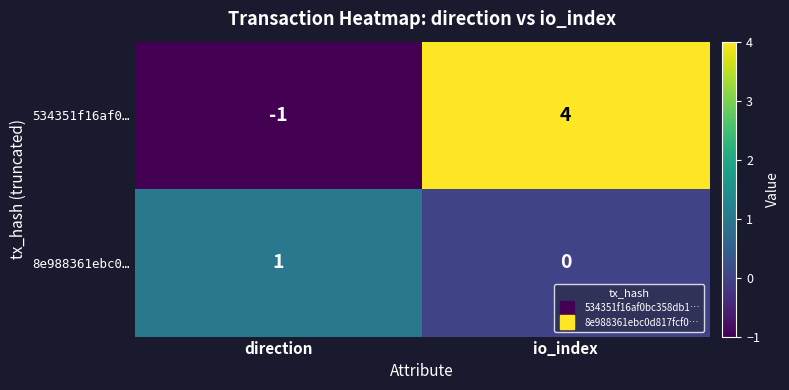

Reading right to left, what are all the values shown in this chart?

534351f16af0…: 4	-1
8e988361ebc0…: 0	1